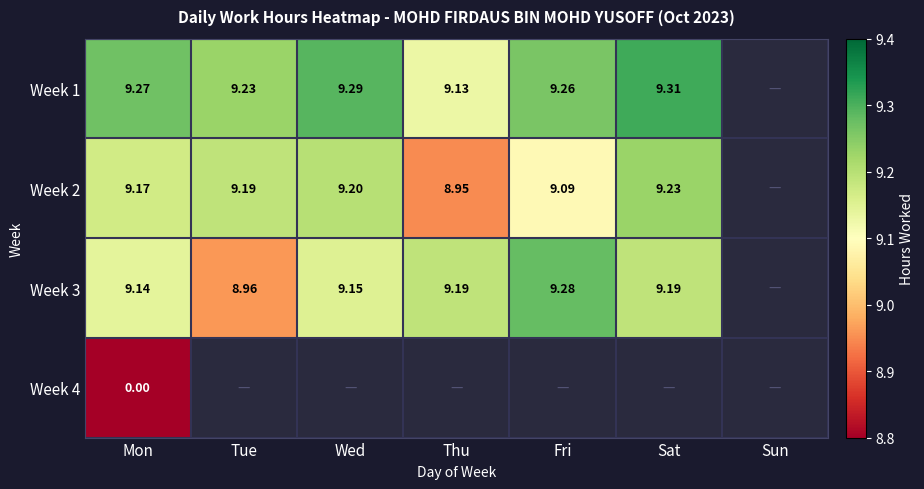

What is the difference between the highest and lowest values at Fri?

0.2